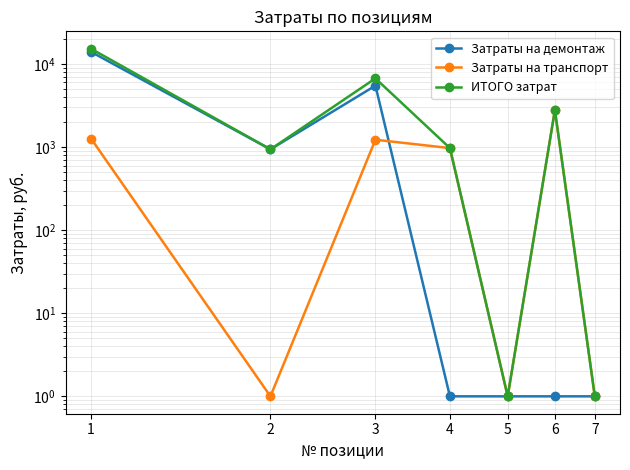

Where is Затраты на демонтаж nearest to the value 7009?

3